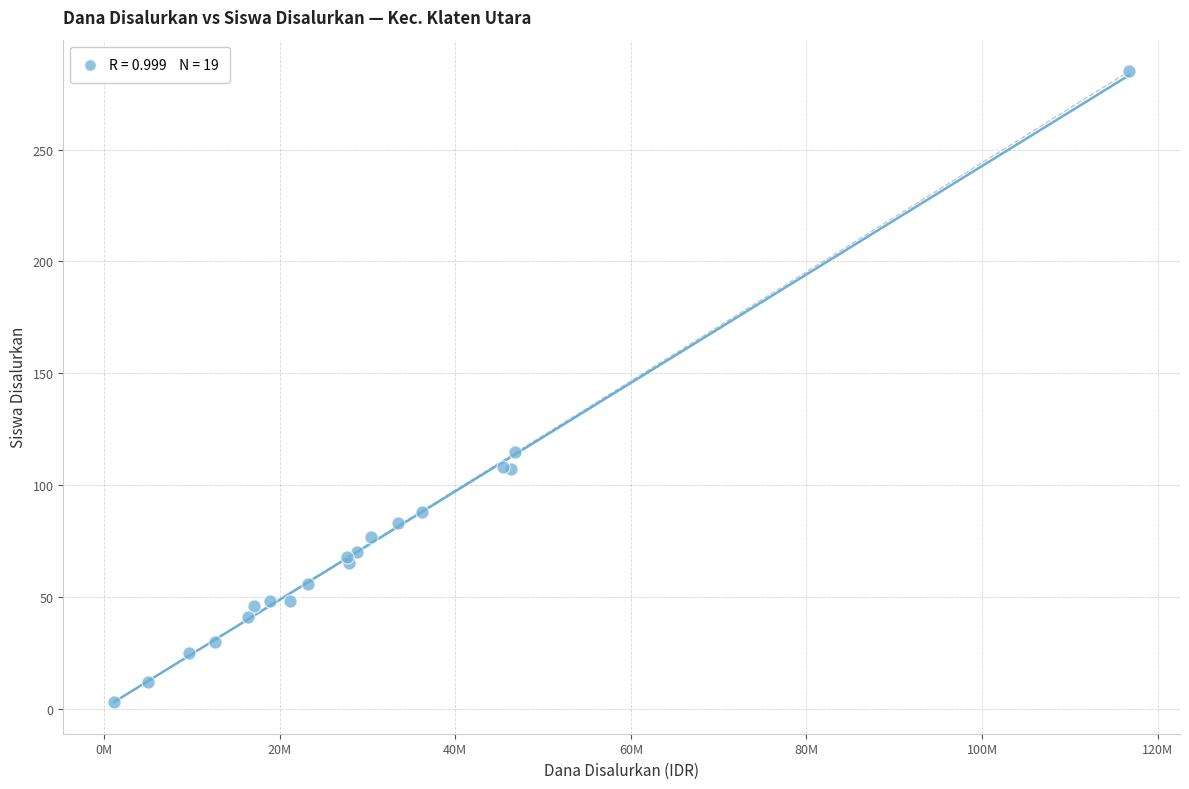

What Y value in the scatter plot is closest to 144?

115